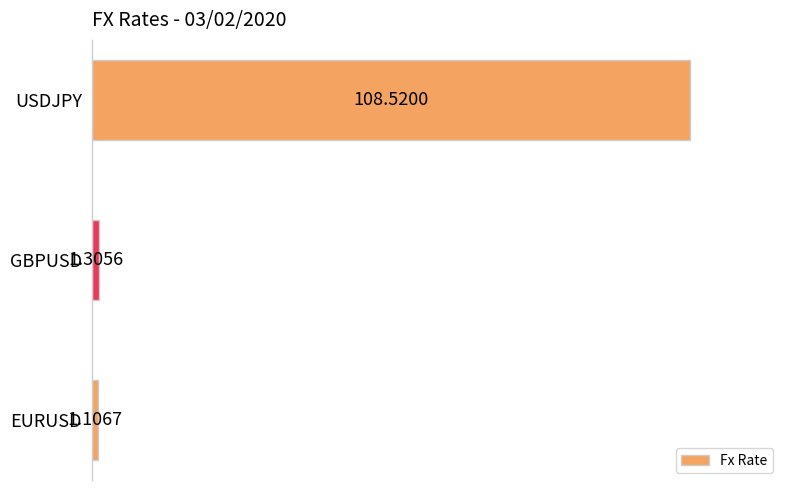

Does the chart contain any negative values?

No